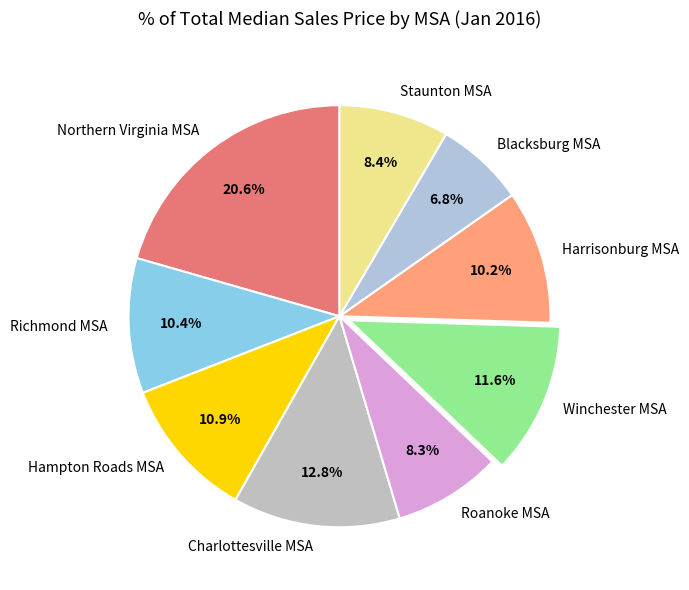

Is there a majority slice in this chart?

No